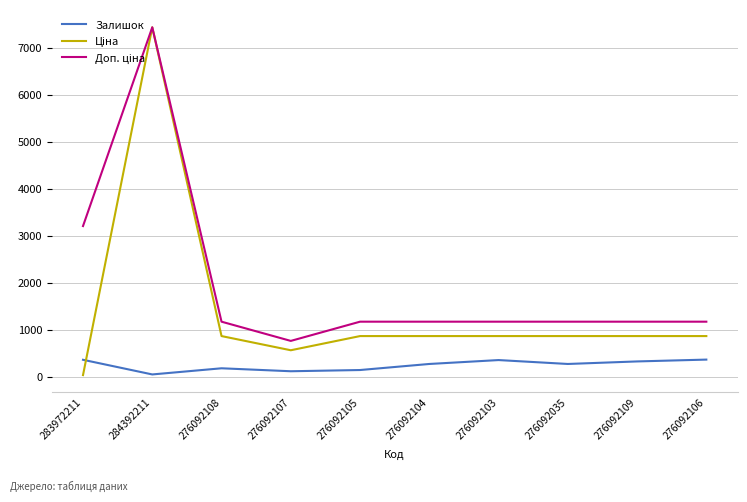

The Залишок series shows 358.0 at 283972211. True or false?

True